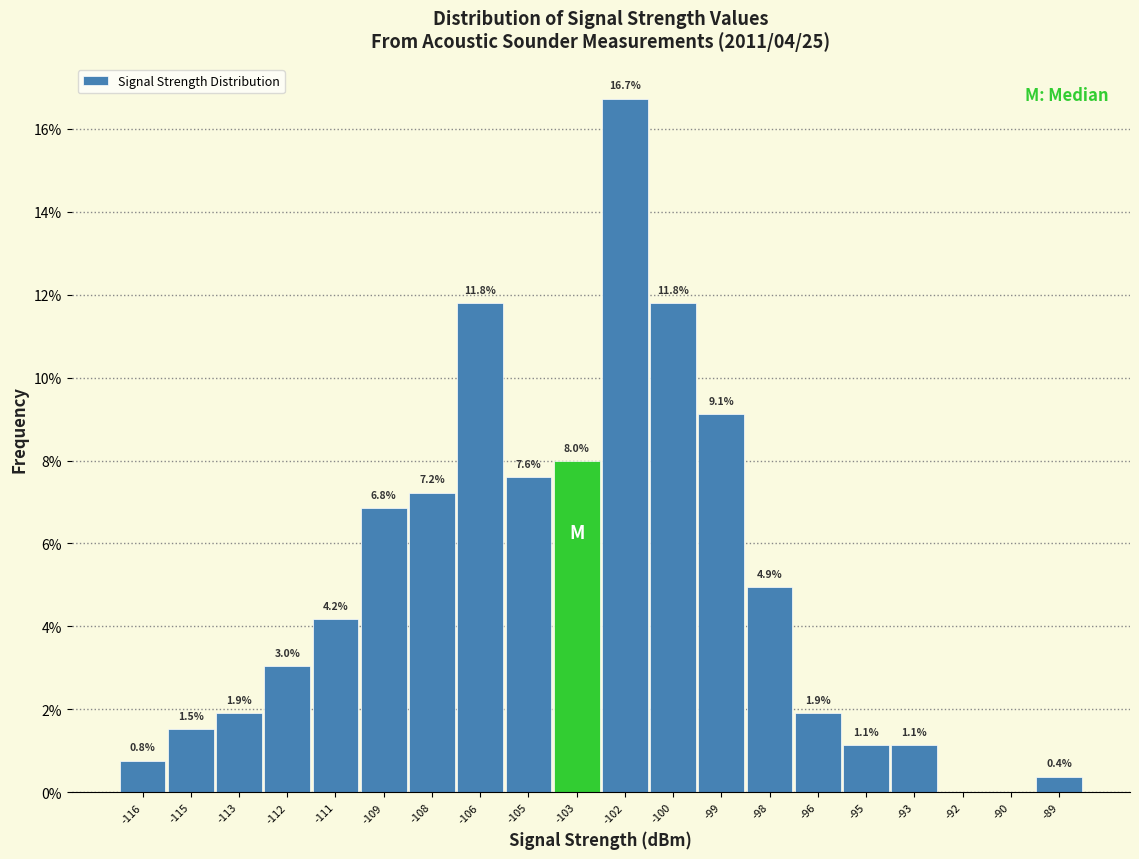

Reading right to left, what are all the values shown in this chart?

-89=0.4	-90=0.0	-92=0.0	-93=1.1	-95=1.1	-96=1.9	-98=4.9	-99=9.1	-100=11.8	-102=16.7	-103=8.0	-105=7.6	-106=11.8	-108=7.2	-109=6.8	-111=4.2	-112=3.0	-113=1.9	-115=1.5	-116=0.8